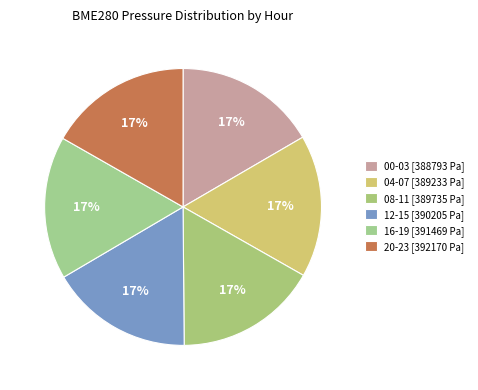

How many segments does this pie chart have?

6